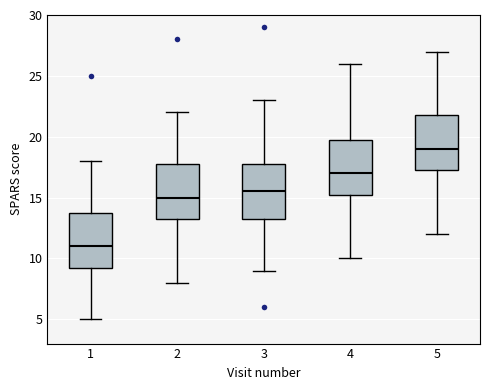

Reading left to right, read every box against the y-axis: the position of its median line, the range the box covers, and the ends of its whiskers. The values are not printed on the chart, so give them approximately, as read against the axis.

1: median 11.0, box 9.5 to 14.0, whiskers 5.0 to 18.0
2: median 15.0, box 13.5 to 18.0, whiskers 8.0 to 22.0
3: median 15.5, box 13.5 to 18.0, whiskers 9.0 to 23.0
4: median 17.0, box 15.5 to 20.0, whiskers 10.0 to 26.0
5: median 19.0, box 17.5 to 22.0, whiskers 12.0 to 27.0